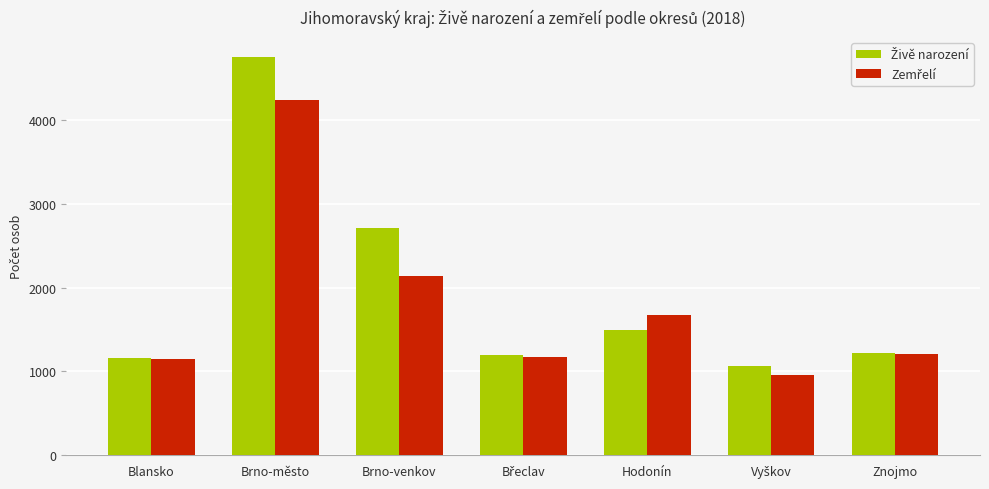

At which category is the sum across all series the highest?

Brno-město